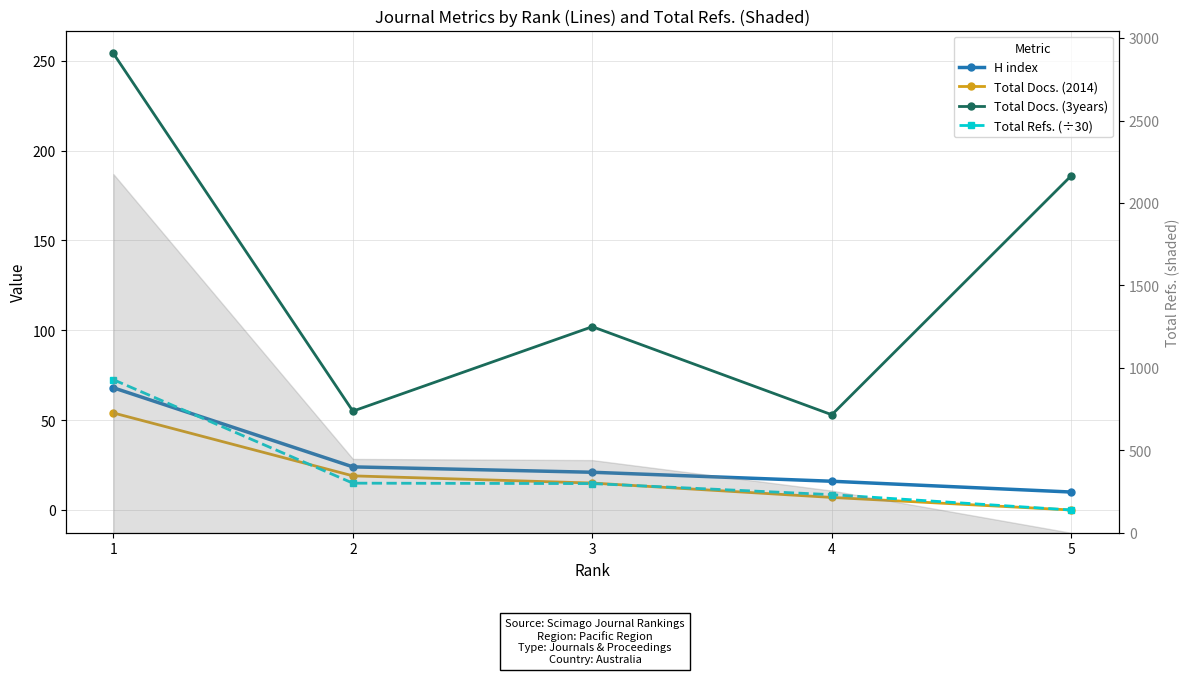

Which series has the largest total across all categories?

Total Docs. (3years)